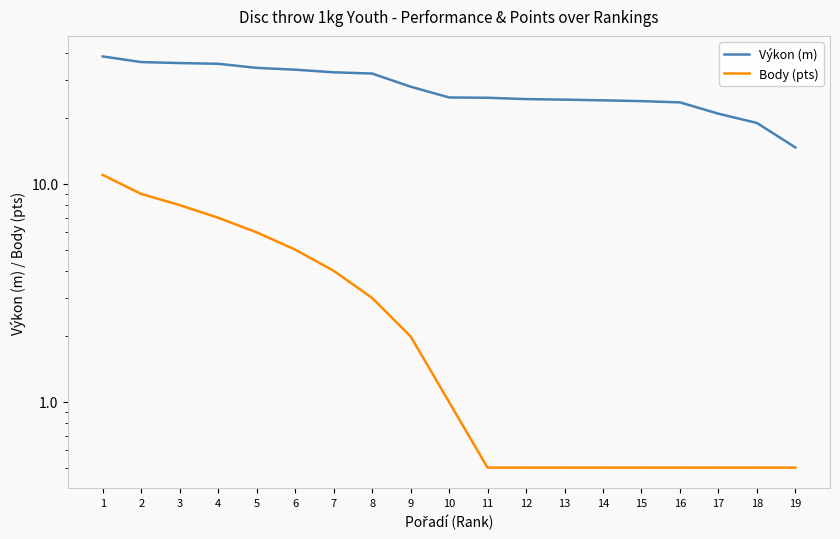

Is this an area chart (filled region under the line)?

No